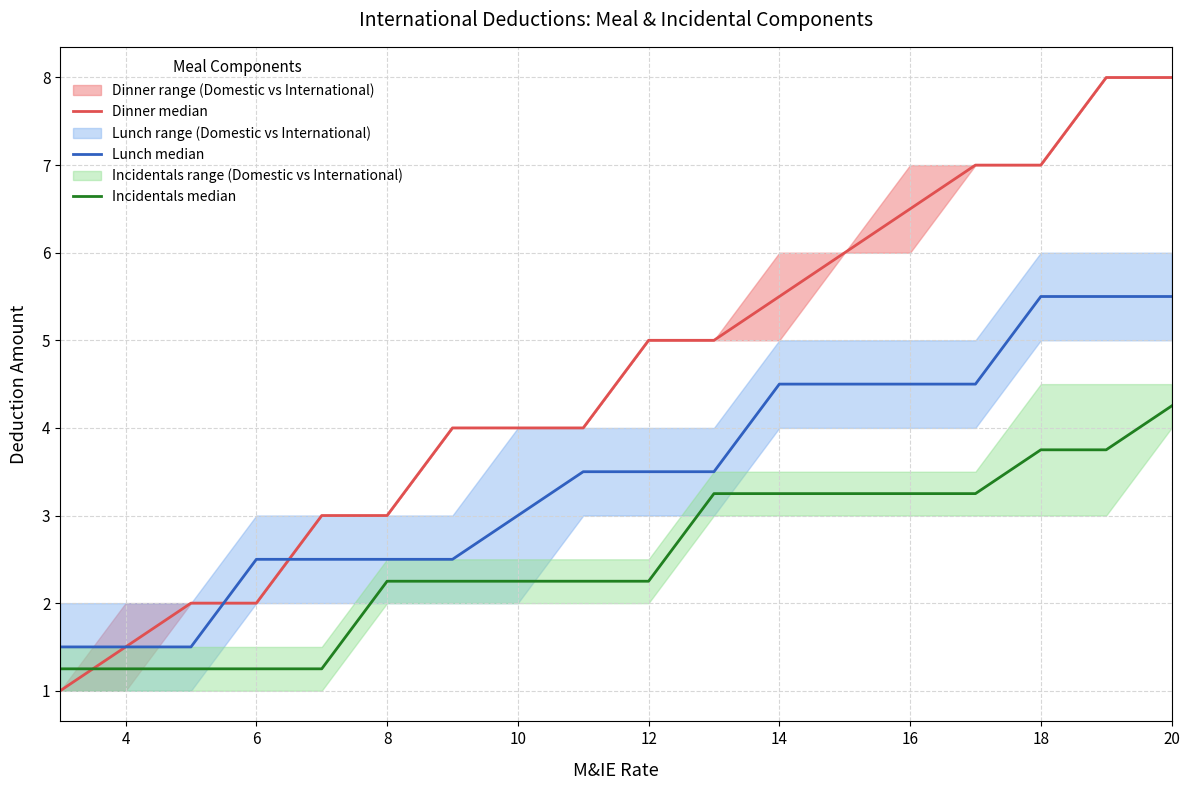

What is the difference between the maximum and minimum values in the Incidentals median series?

3.0